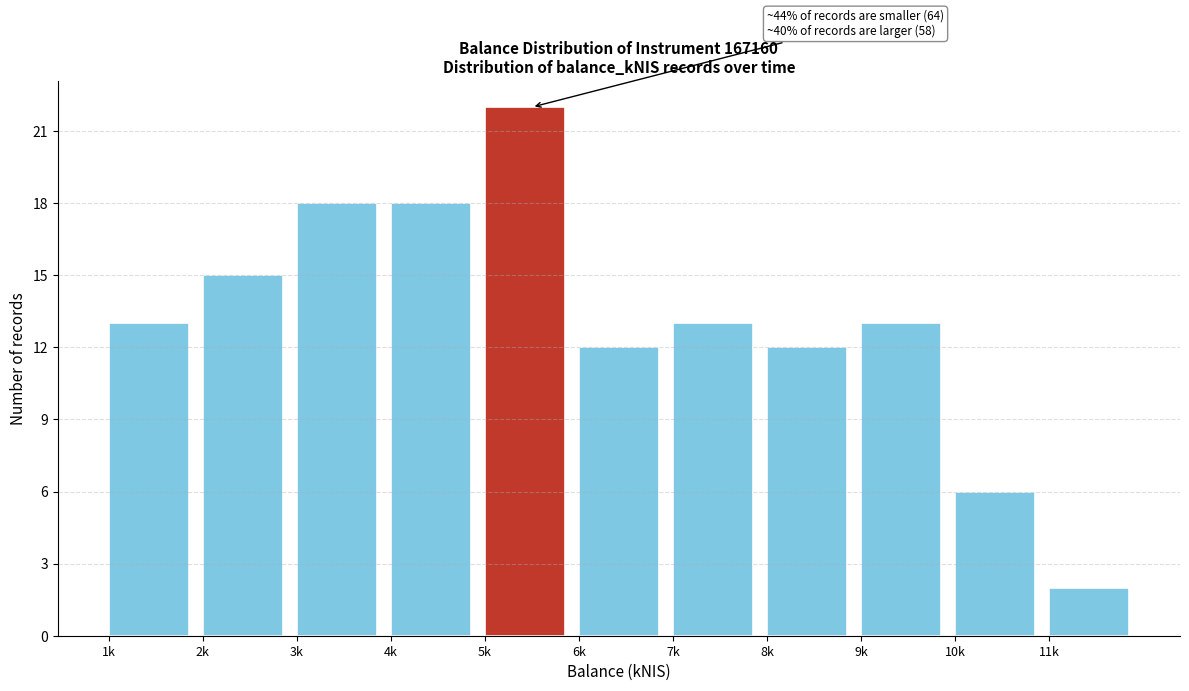

Reading left to right, transcribe all the data shown in this chart.

13	15	18	18	22	12	13	12	13	6	2